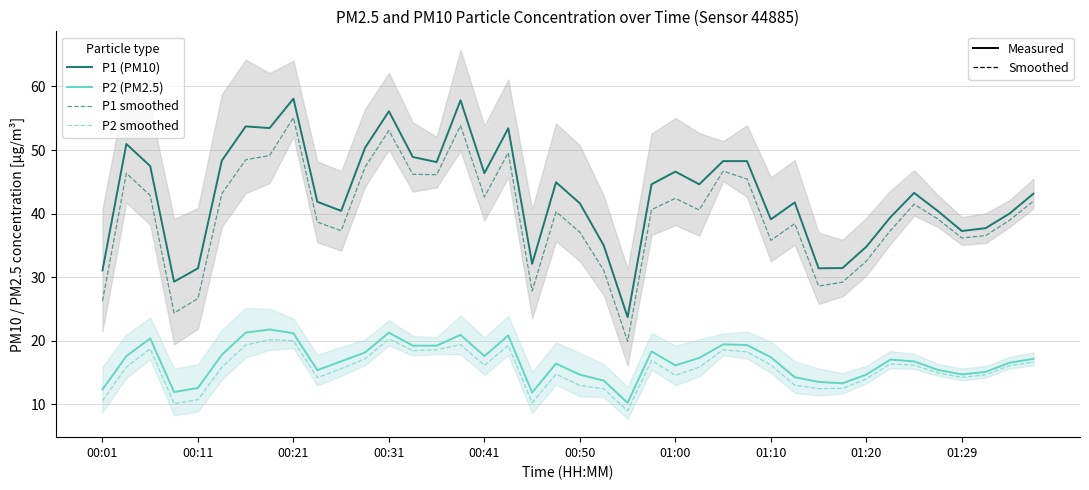

What position from the left is 26?

27